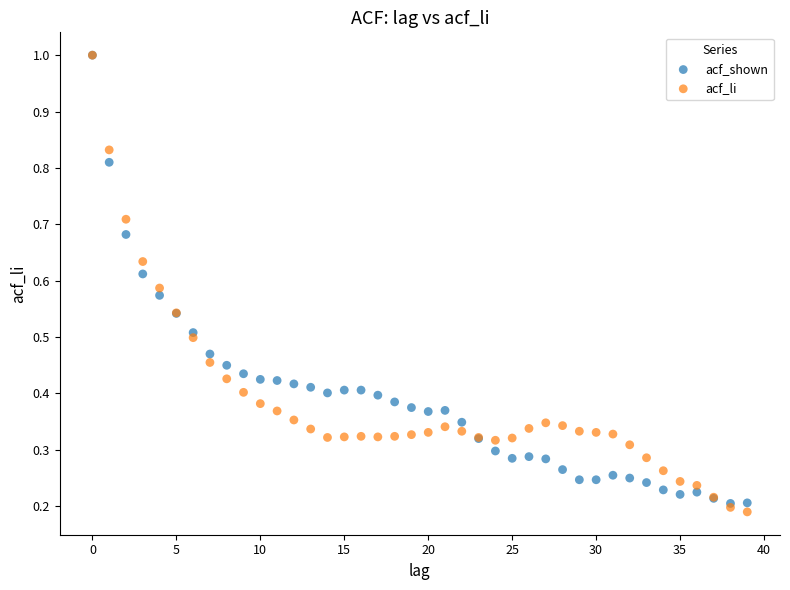

Which series has the largest Y range (max minus min)?

acf_li